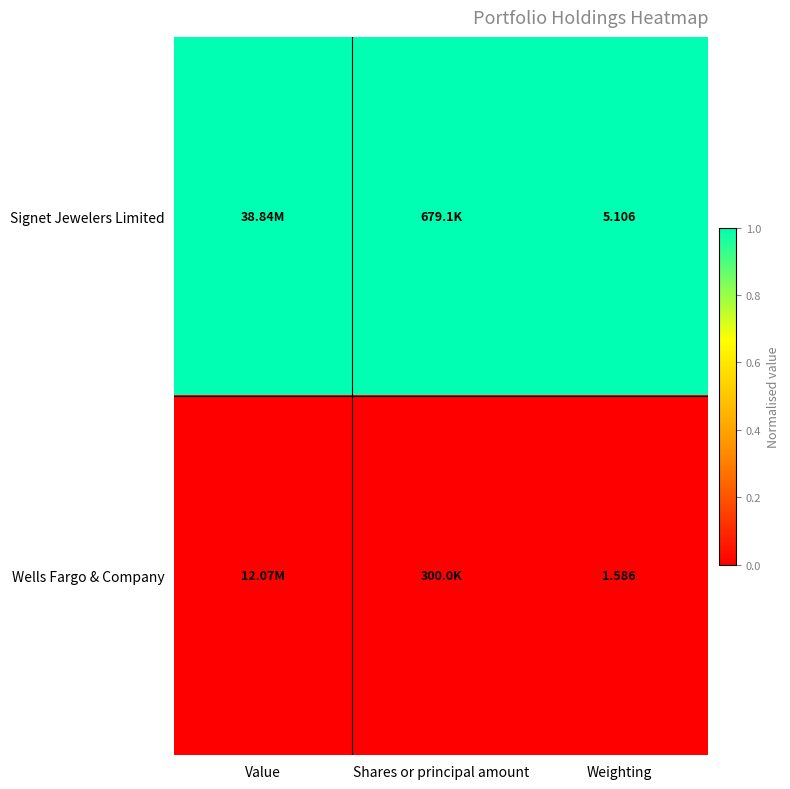

Rank the series at Weighting from lowest to highest value.

Wells Fargo & Company, Signet Jewelers Limited